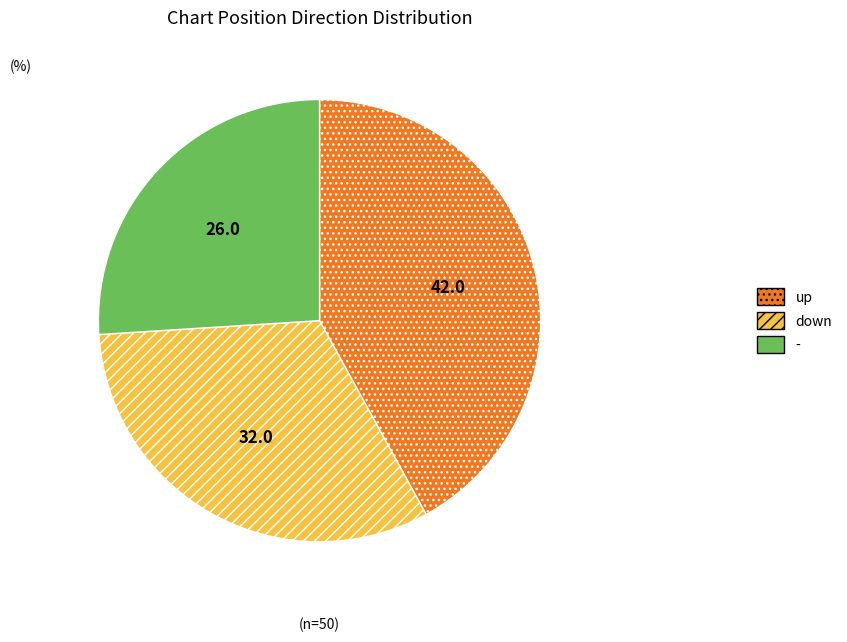

Which has a higher value, up or -?

up